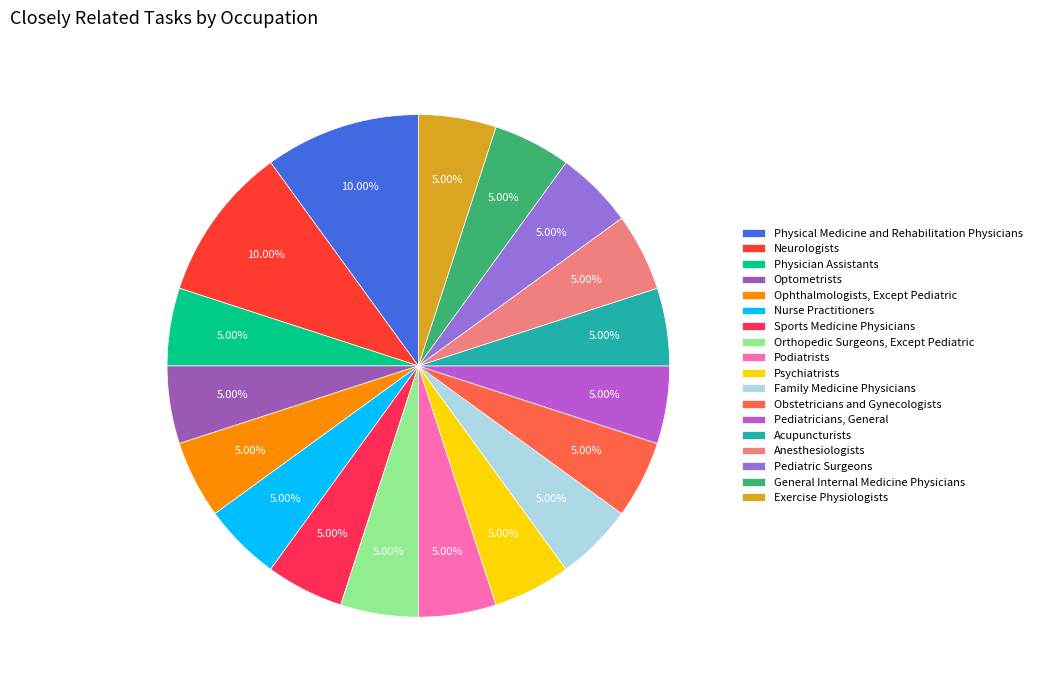

What percentage is NOT represented by Family Medicine Physicians?

95.0%